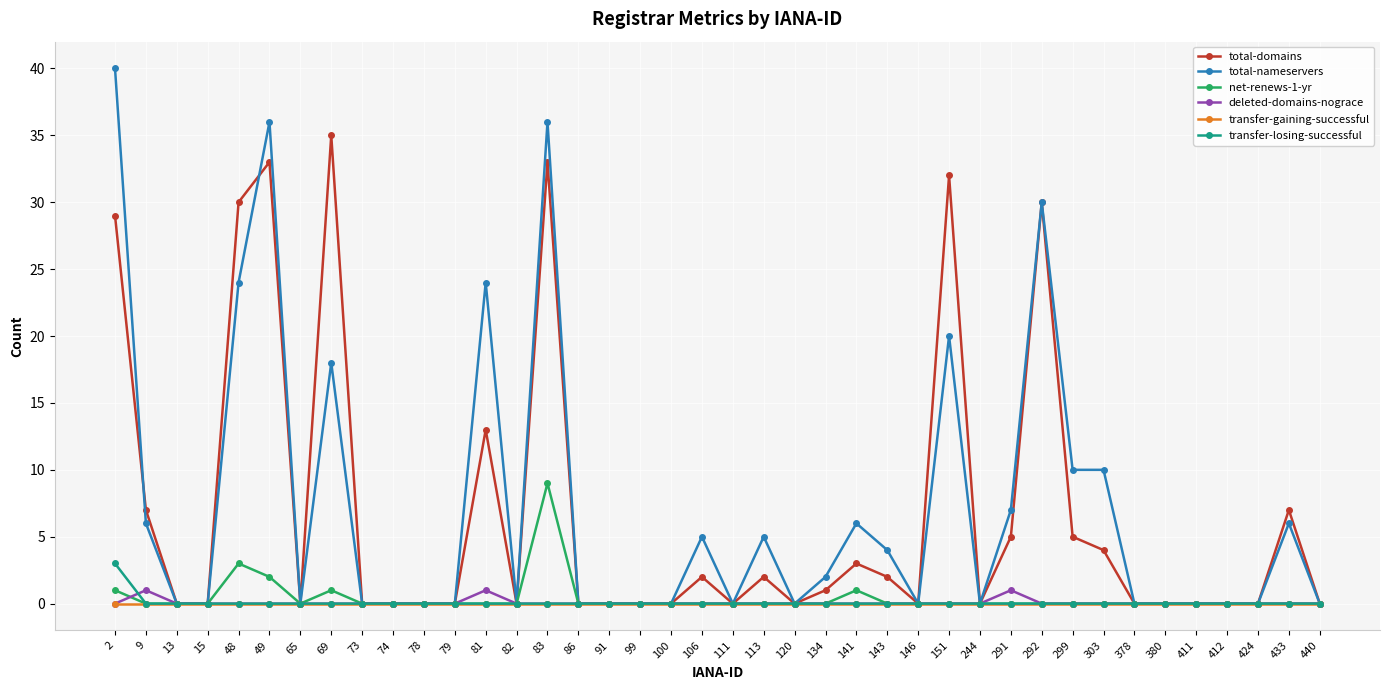

How many lines are shown in the chart?

6